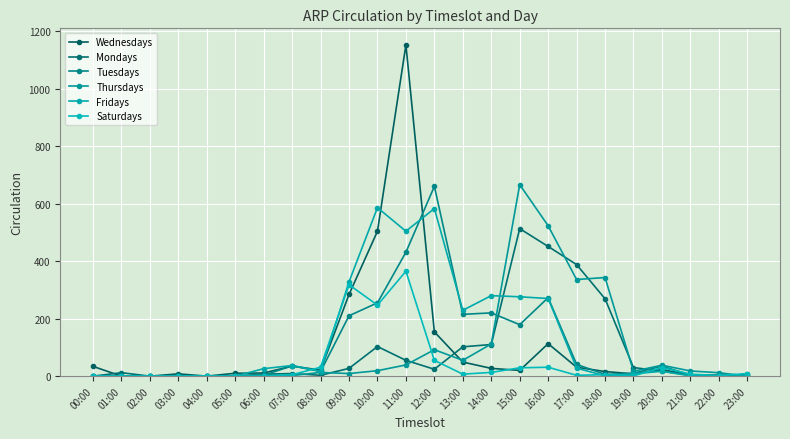

At which label does Thursdays first exceed 17?

10:00